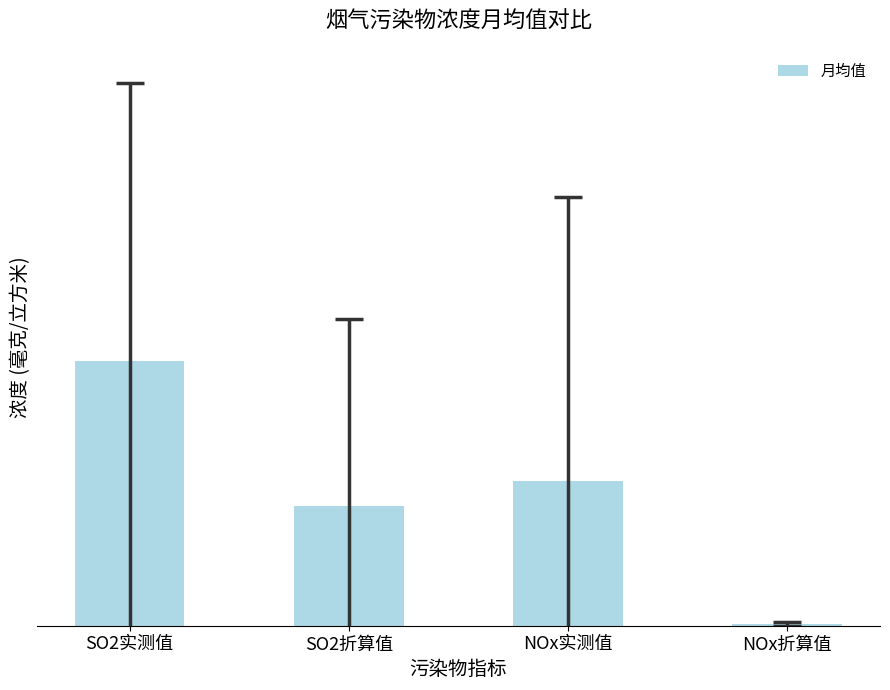

Are the bars horizontal?

No